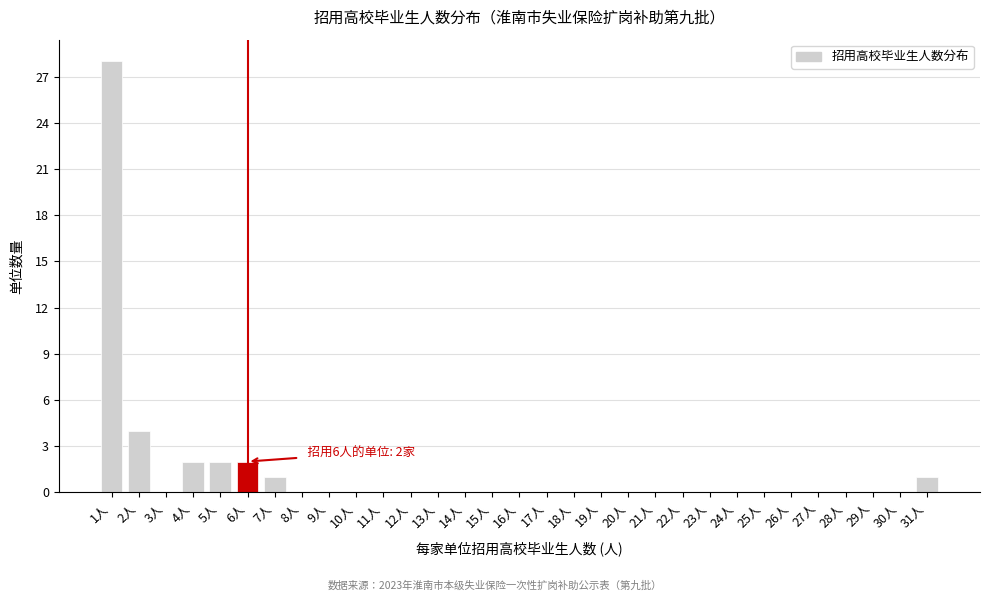

Which label corresponds to the largest value in the chart?

1人